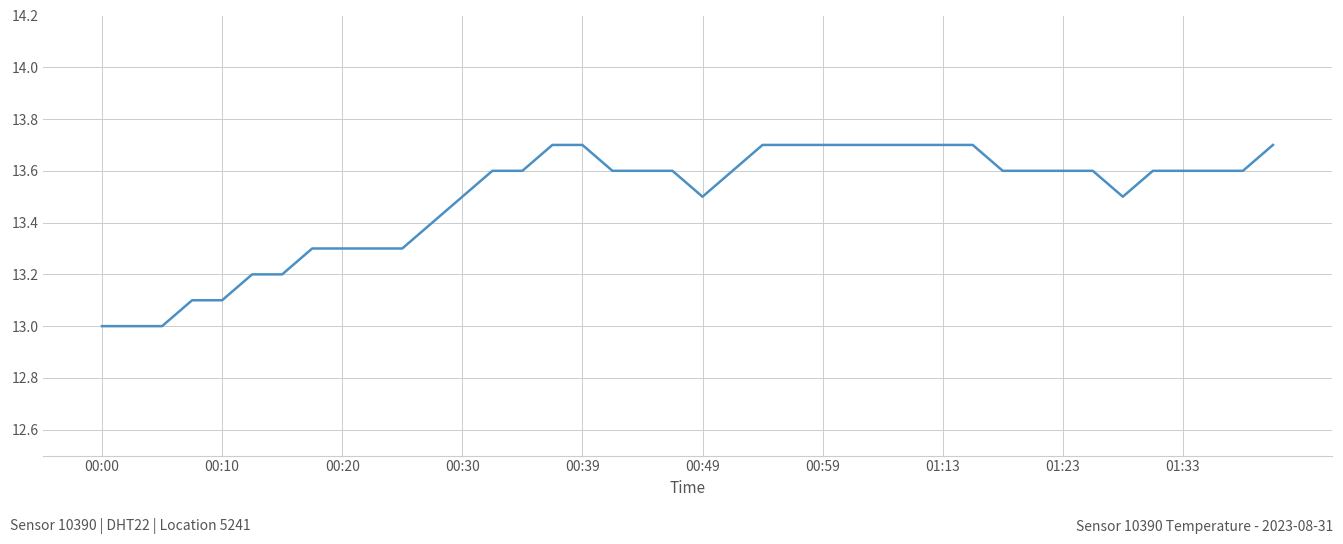

Count the number of categories in the chart.

40